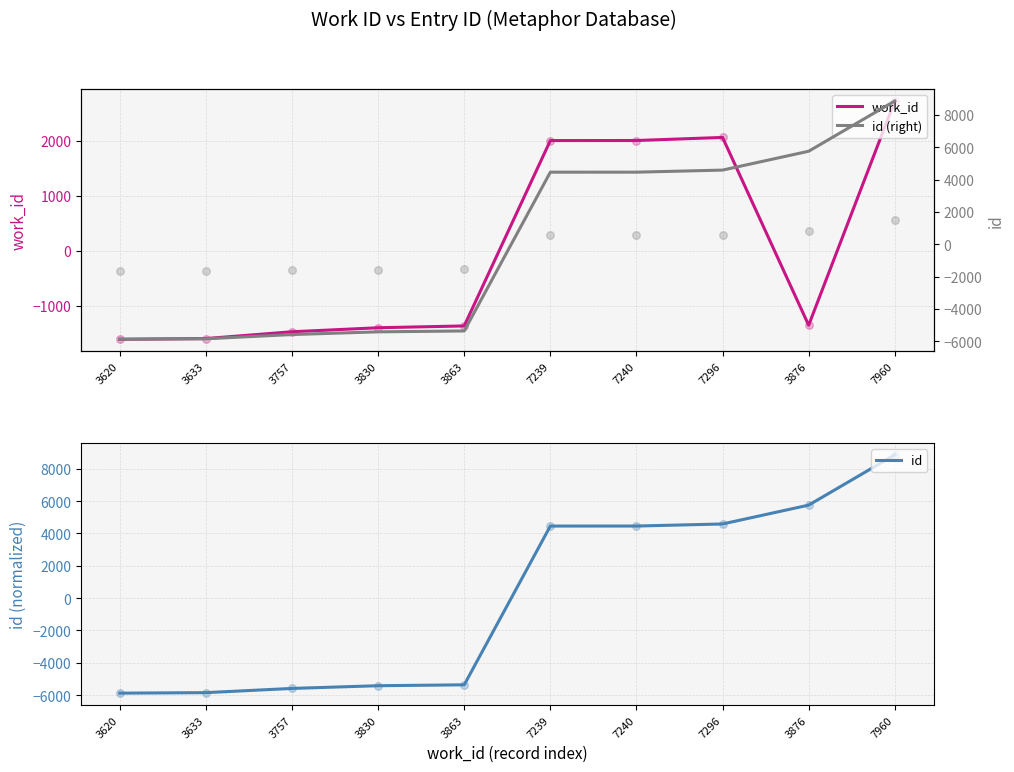

Which series reaches the maximum Y coordinate?

id